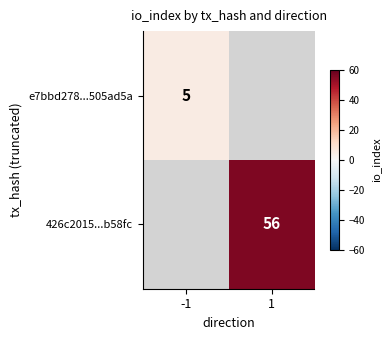

The value of e7bbd278...505ad5a at -1 is 3.4. True or false?

False